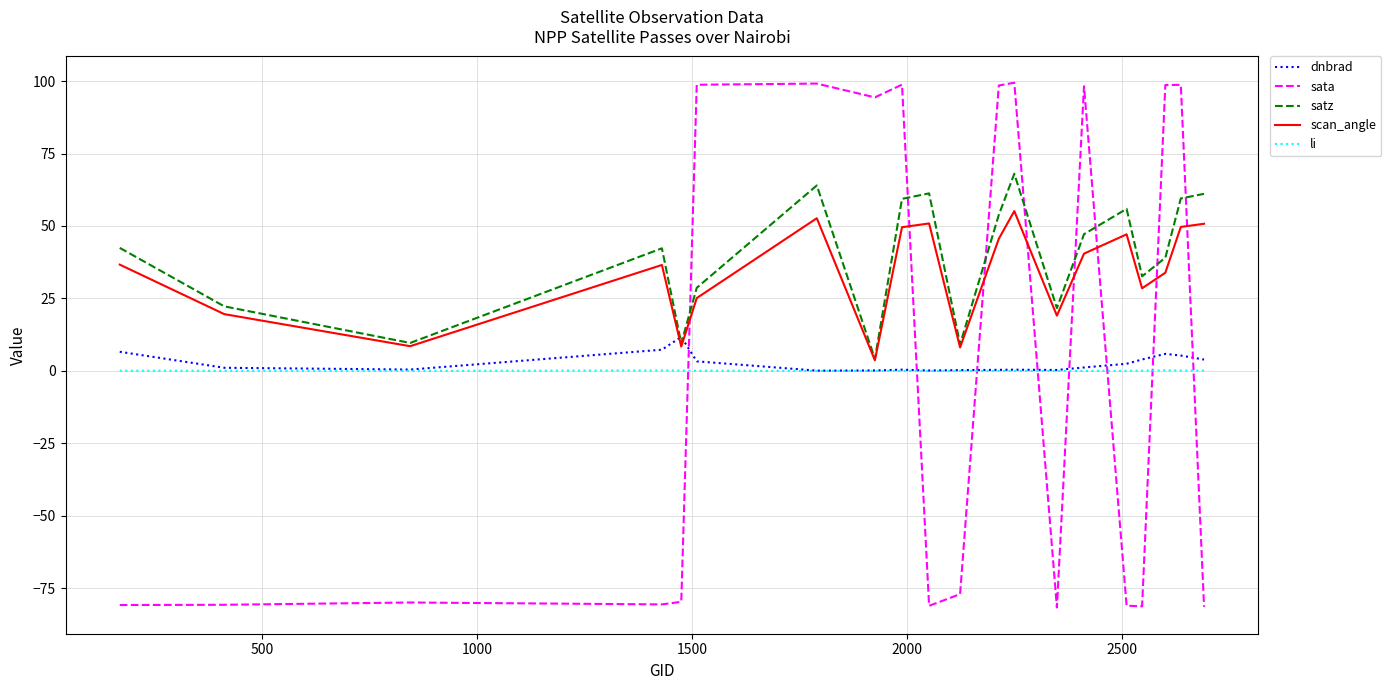

Rank the series by their maximum value, from highest to lowest.

sata, satz, scan_angle, dnbrad, li